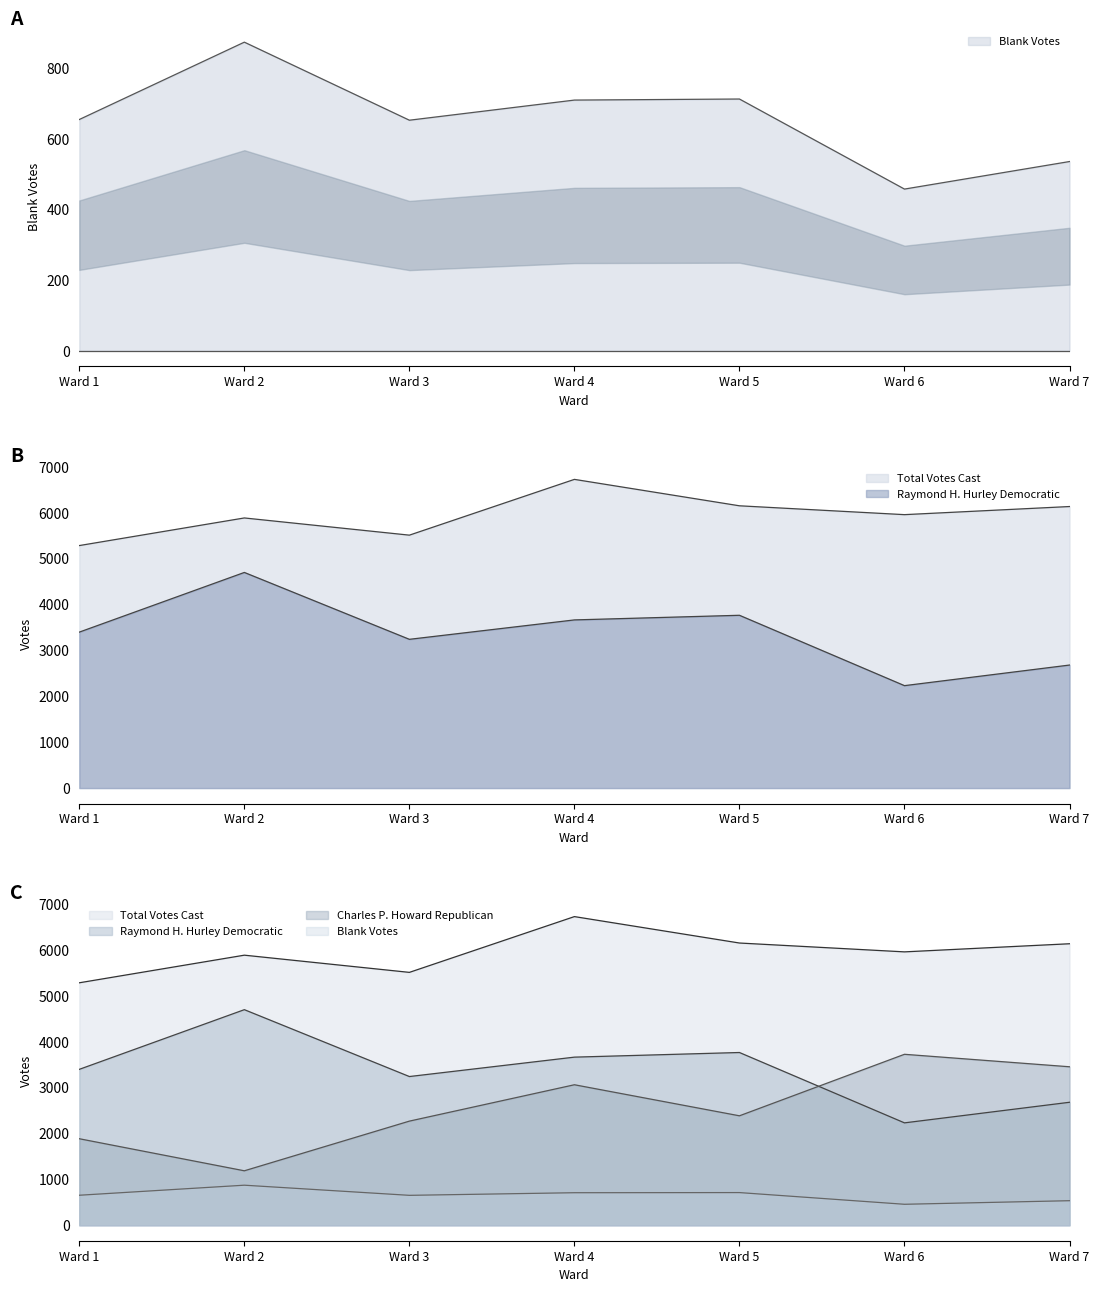

What is the average value of the Charles P. Howard Republican series?

2569